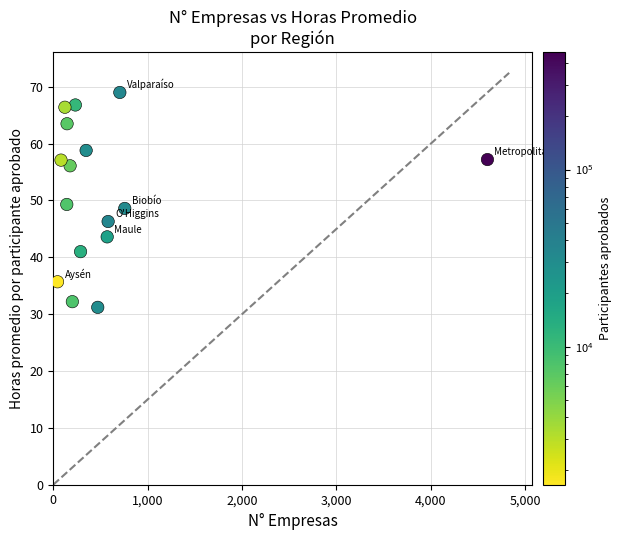

What is the range of X values (max minus min)?

4554.0